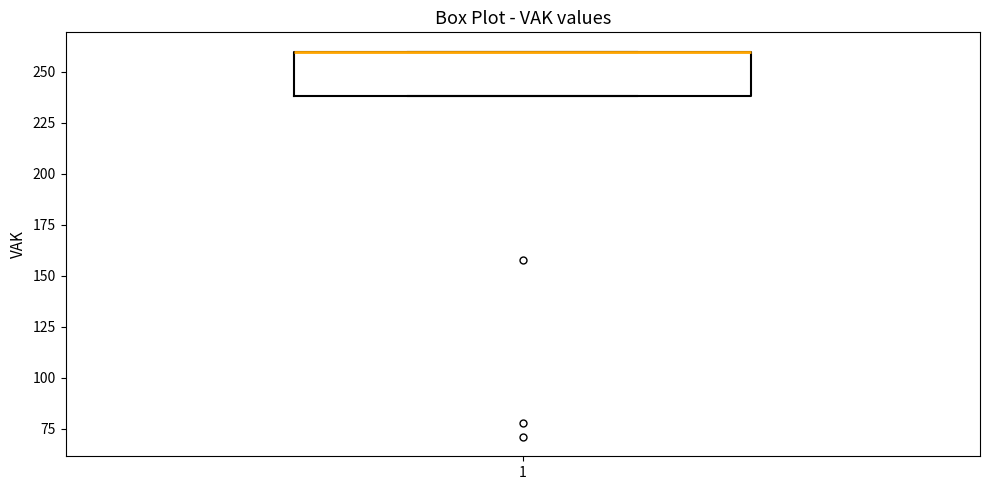

Where is the upper edge of the box at x = 1 on the y-axis? The values are not printed on the chart, so give them approximately, as read against the axis.

260